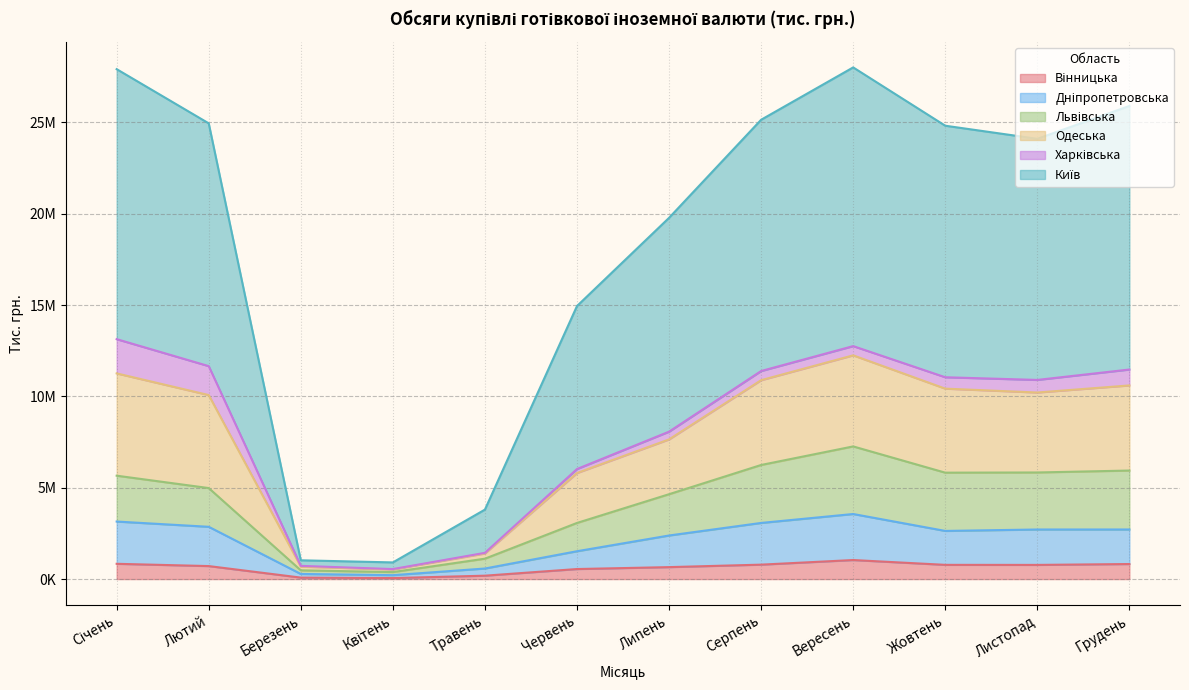

True or false: Львівська and Одеська cross at least once.

False